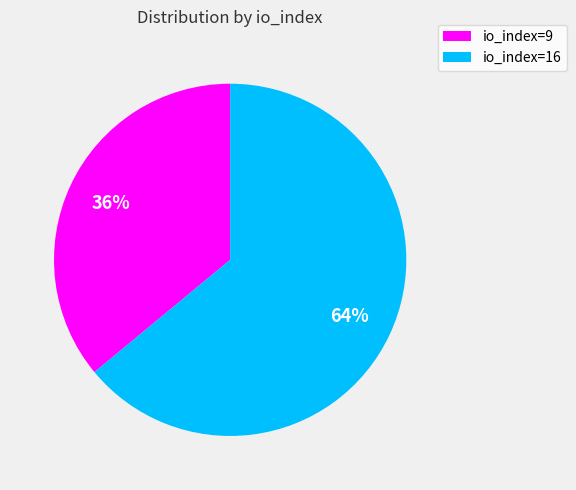

Which slice is the largest?

io_index=16